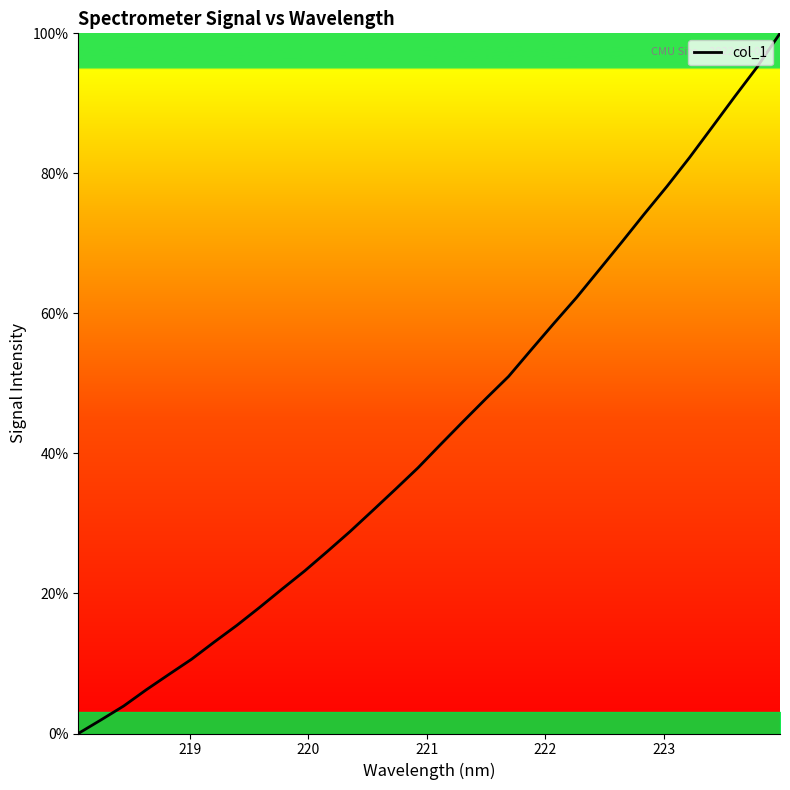

What is the greatest value displayed?

100.0